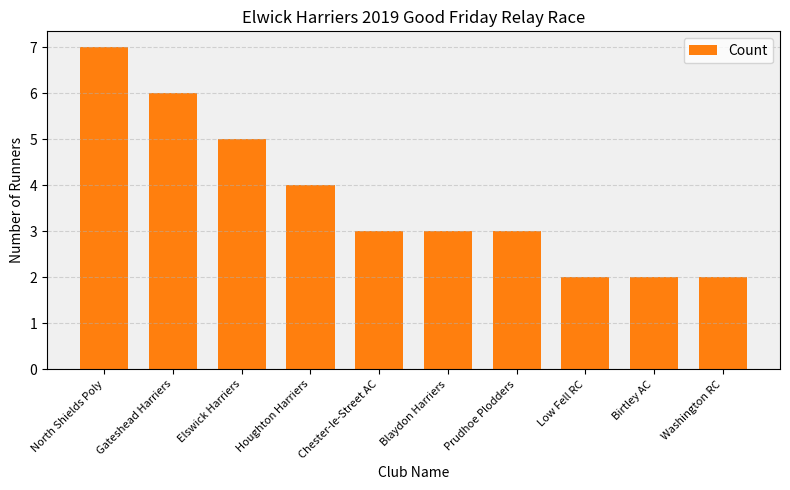

Does the chart contain stacked bars?

No